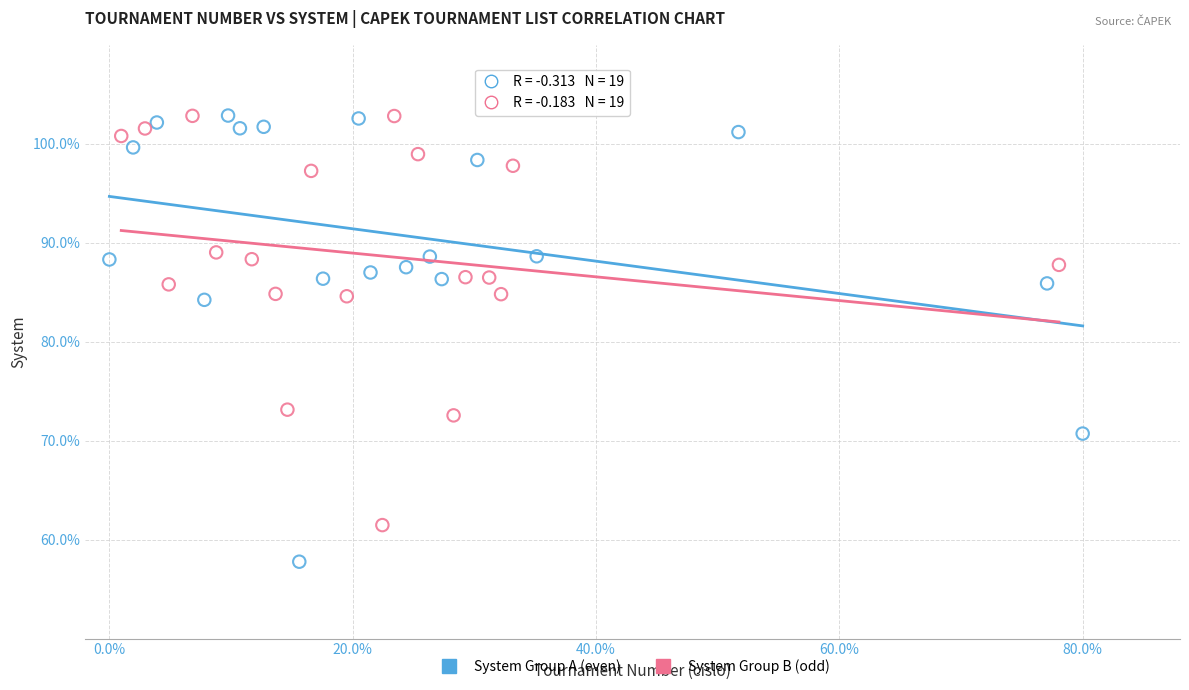

Which series has the widest spread of Y values?

System Group A (even)